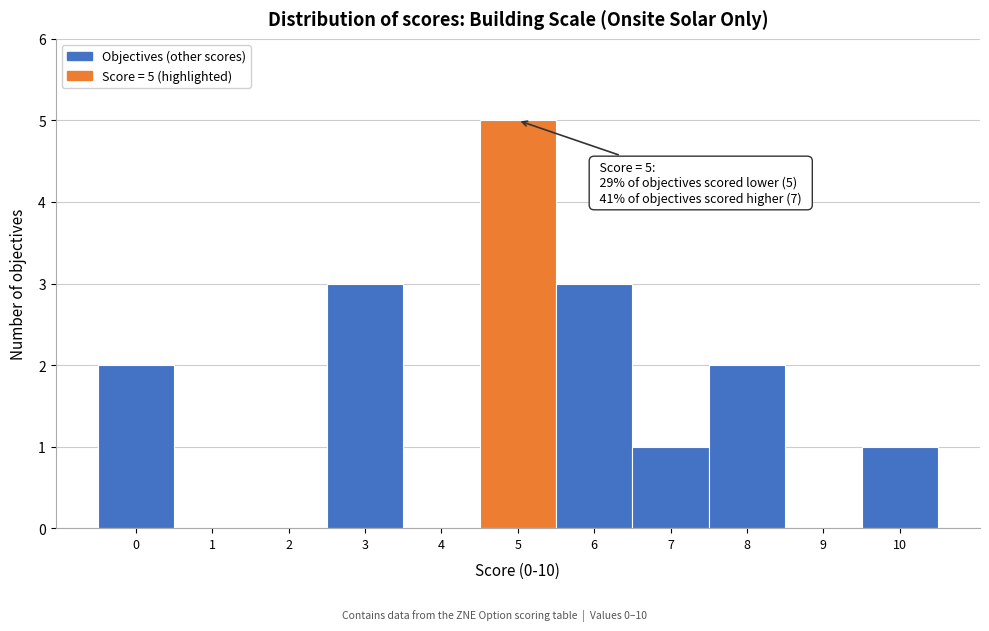

Reading right to left, transcribe all the data shown in this chart.

10=1	9=0	8=2	7=1	6=3	5=5	4=0	3=3	2=0	1=0	0=2